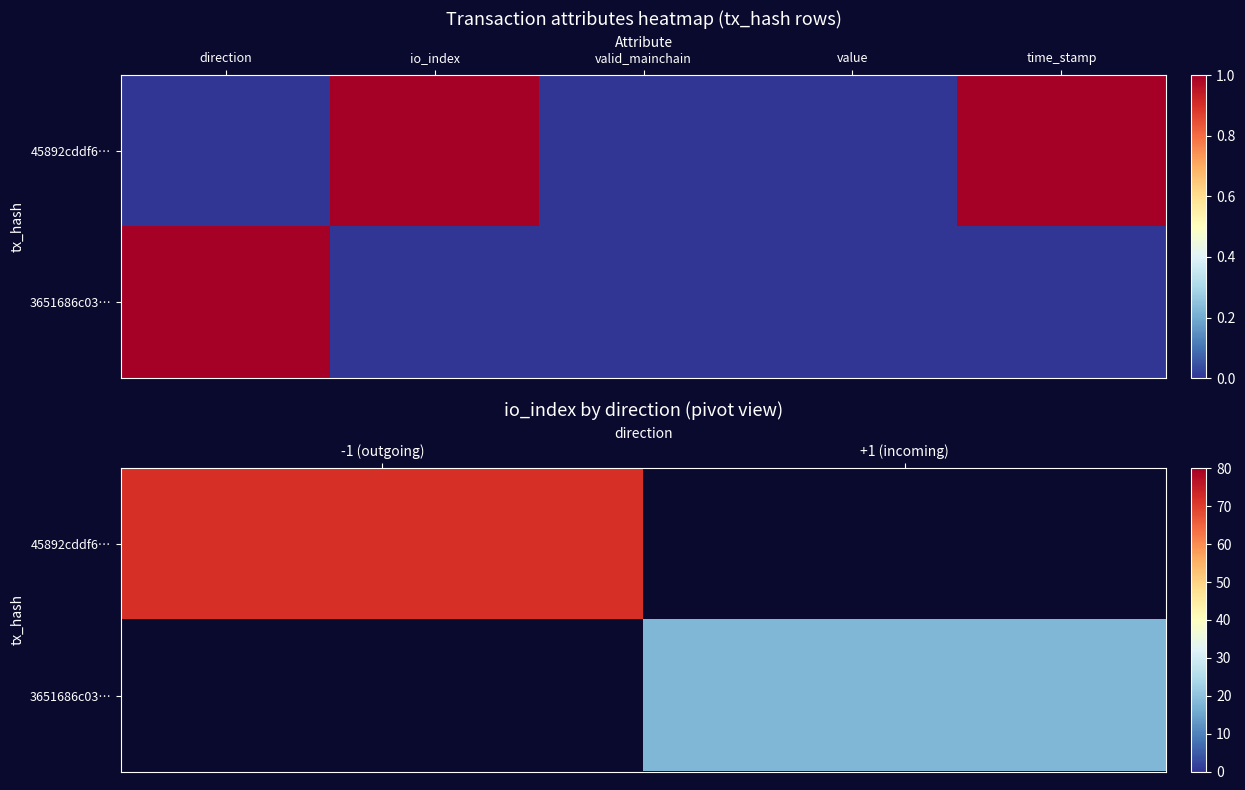

Which label corresponds to the largest value in the chart?

-1 (outgoing)